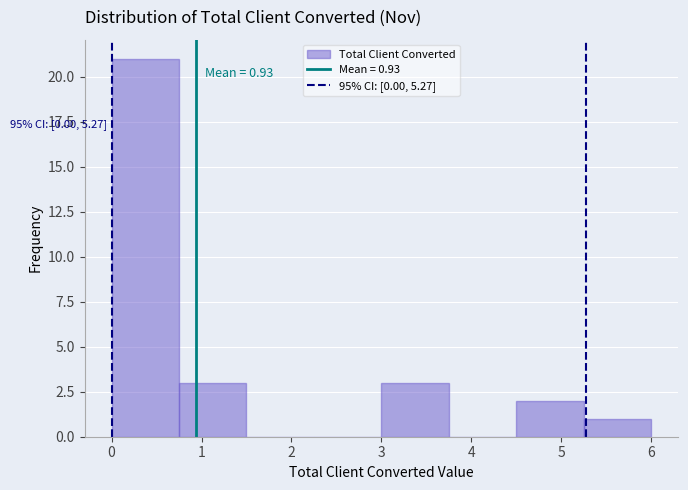

Over which range of the x-axis is the bar tallest?

0.00 to 0.75